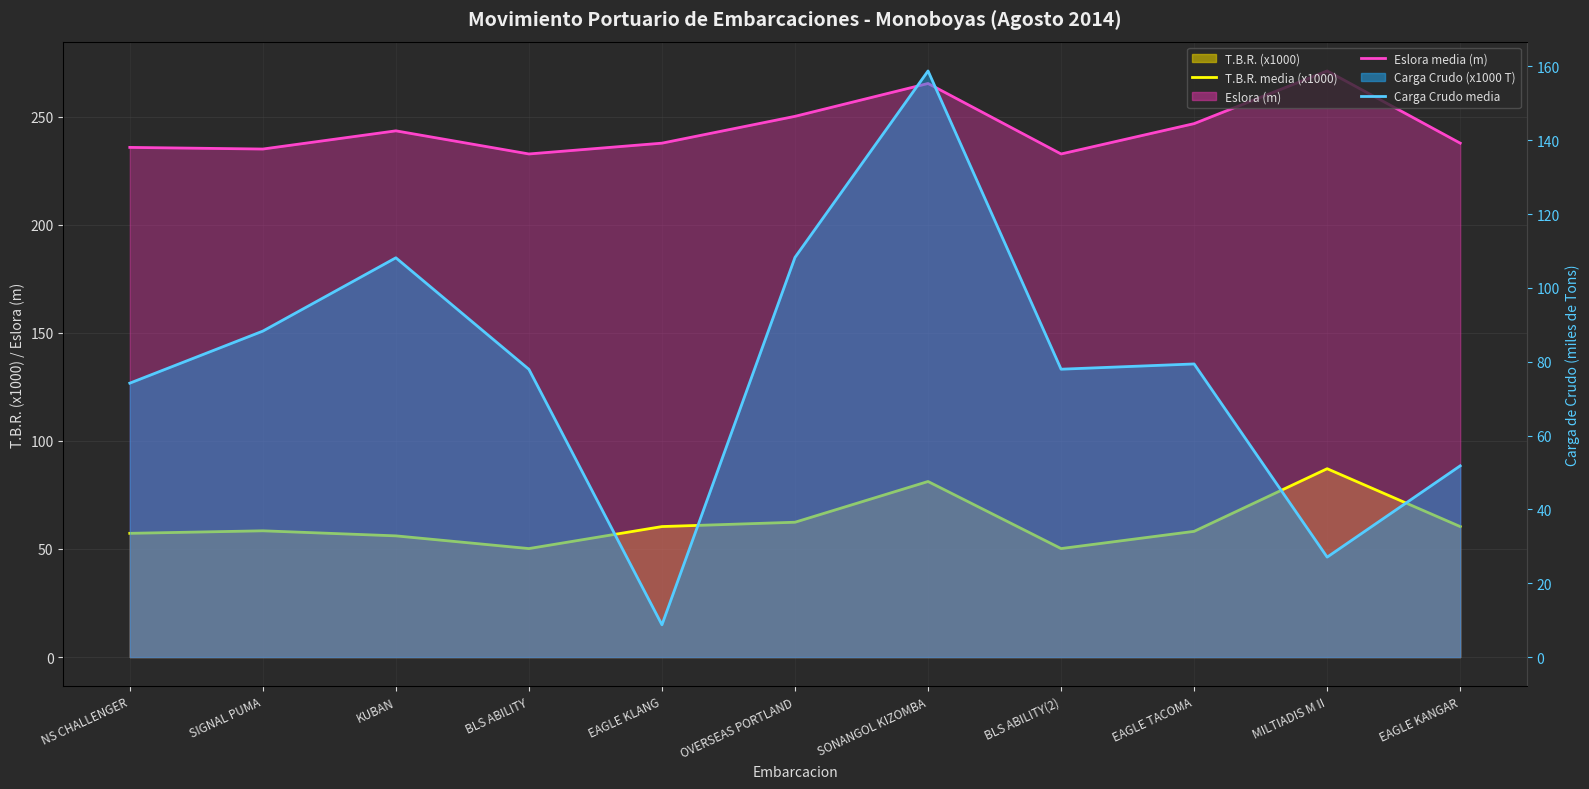

The Carga Crudo media series shows 140.2 at SIGNAL PUMA. True or false?

False